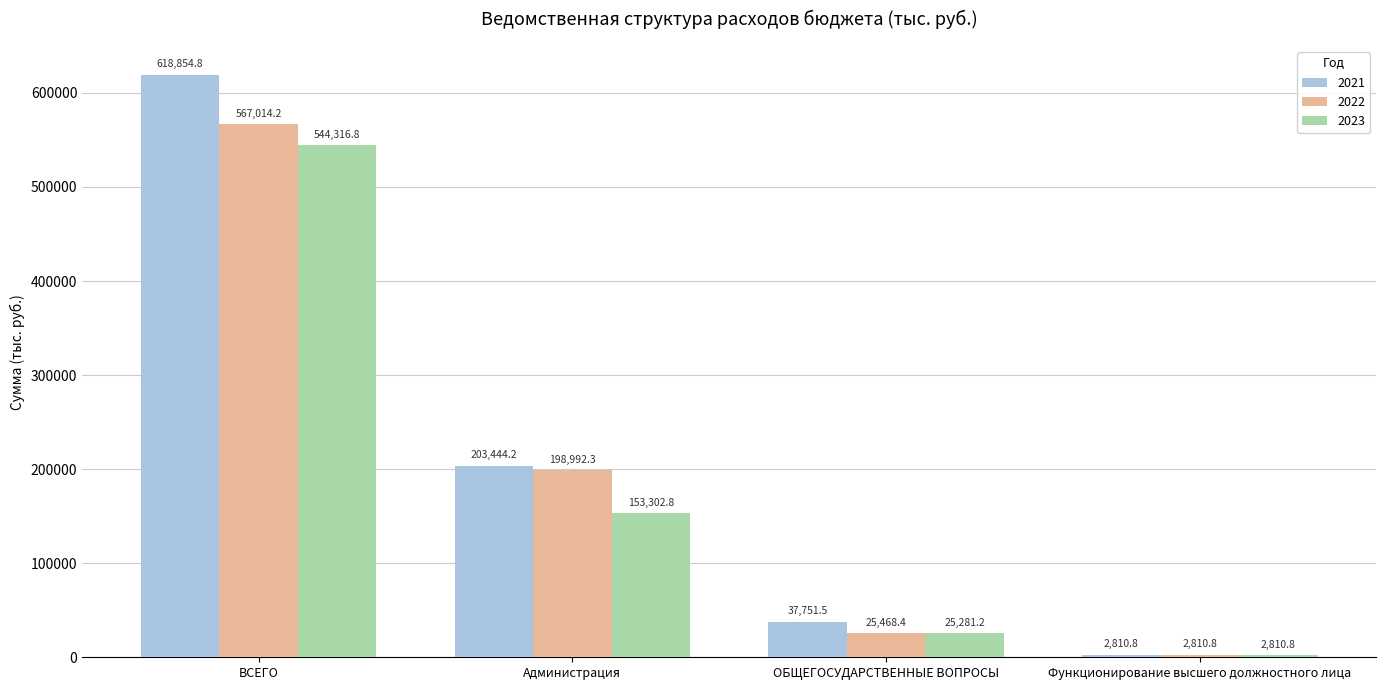

The value of 2021 at Функционирование высшего должностного лица is 2810.8. True or false?

True